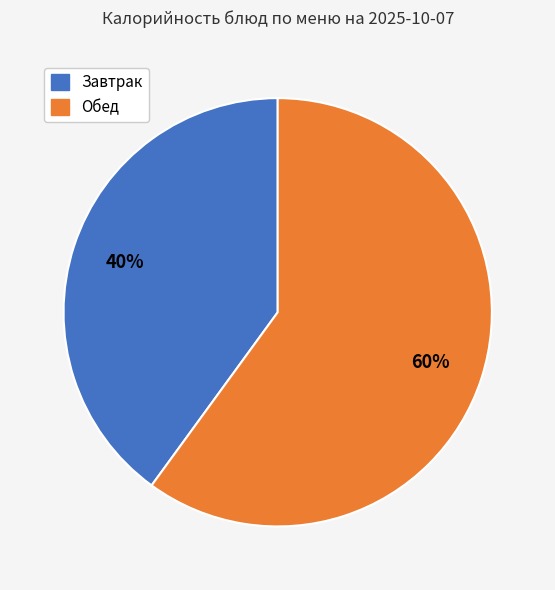

To the nearest percent, what is the difference between the largest and smallest slice percentages?

20%